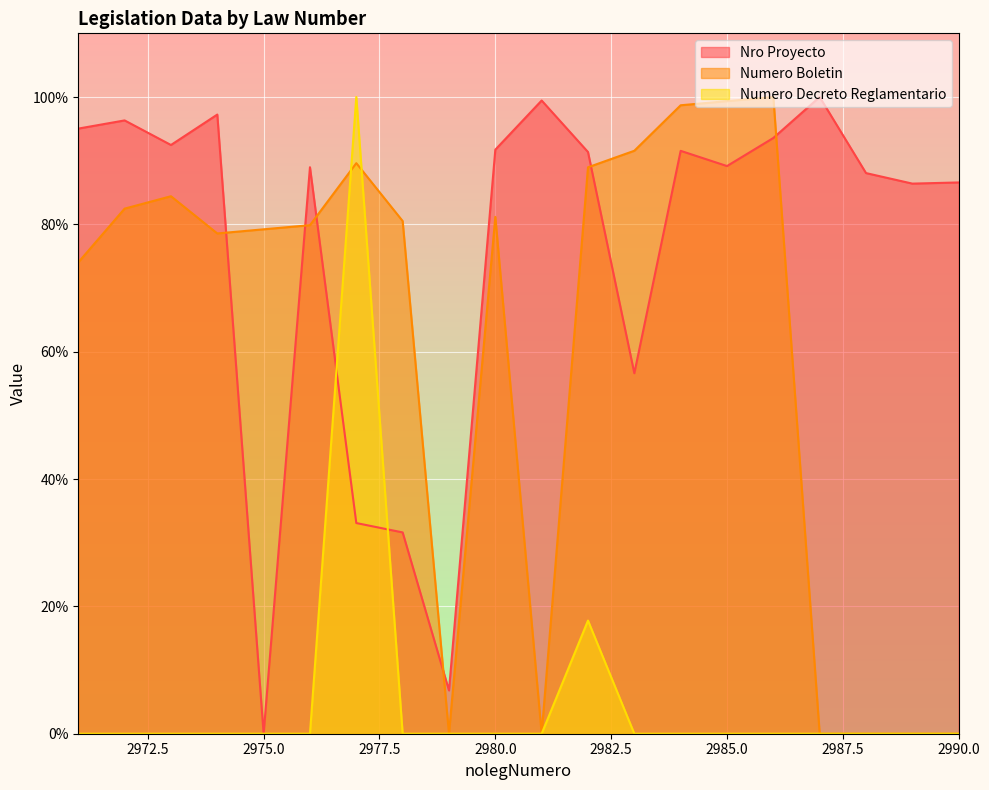

Rank the series at 2987 from highest to lowest value.

Nro Proyecto, Numero Boletin, Numero Decreto Reglamentario